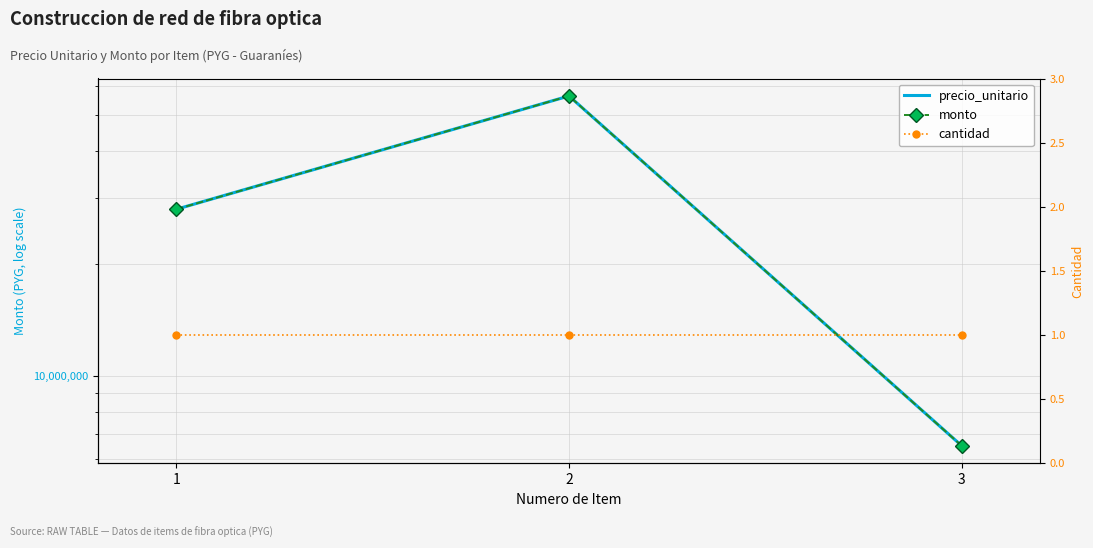

Which series has the widest spread of values?

precio_unitario